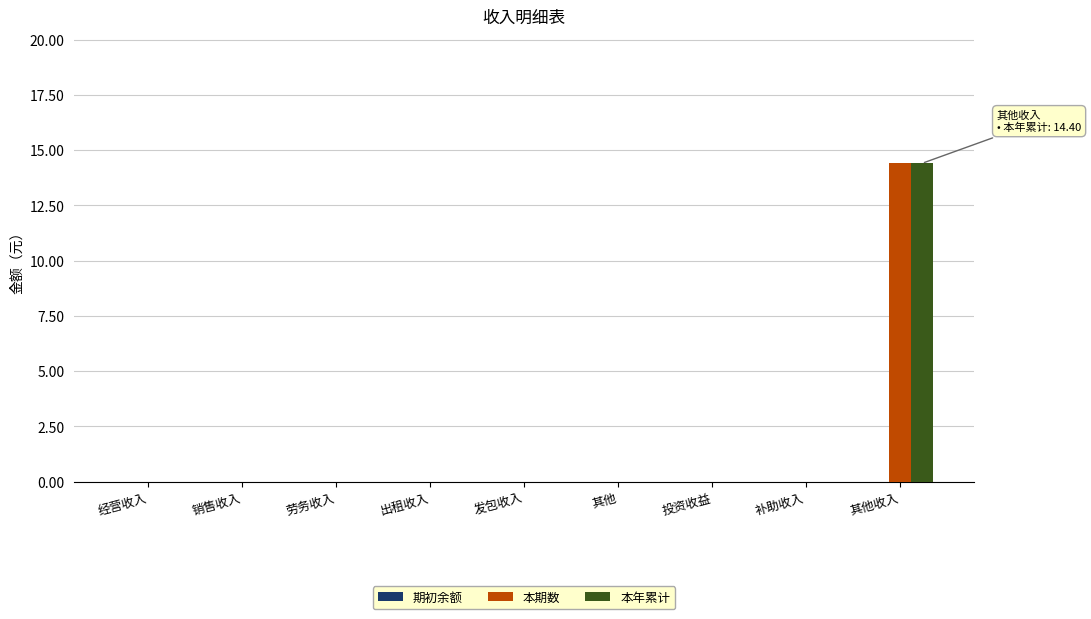

Which category has the highest value in the 本期数 series?

其他收入